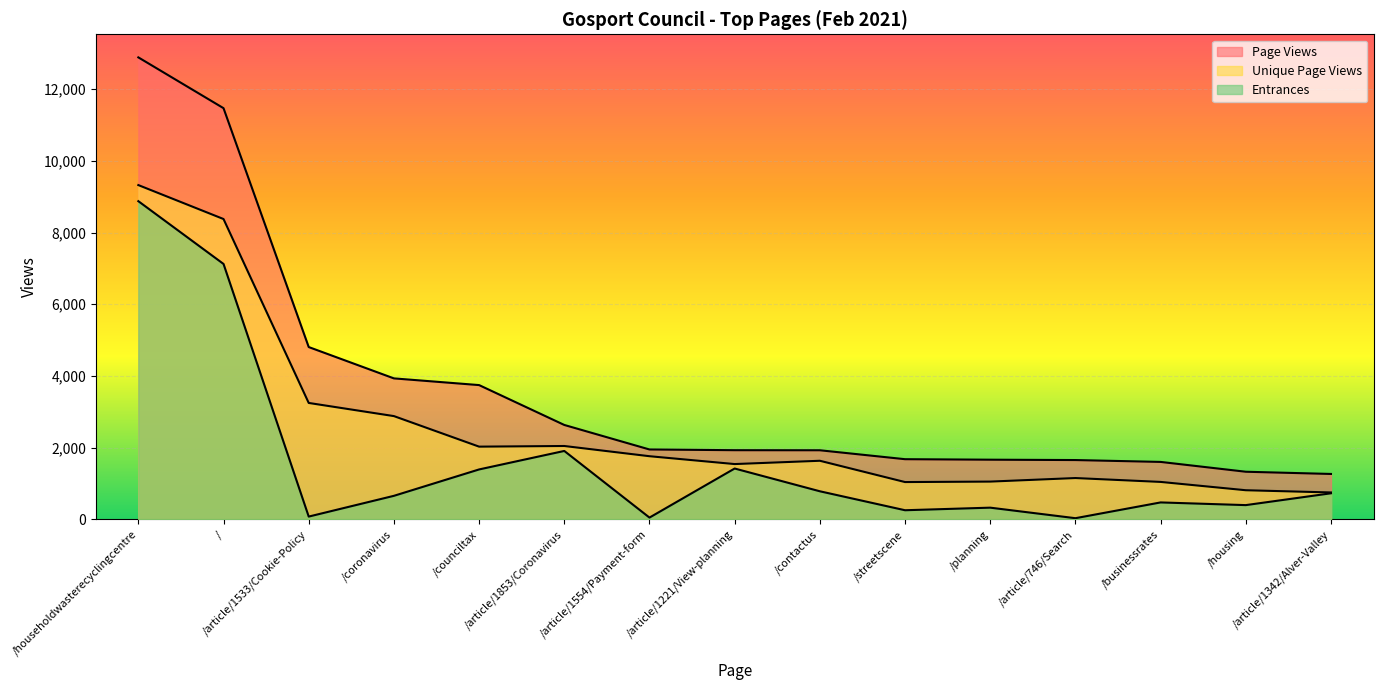

What is the maximum value for Entrances?

8876